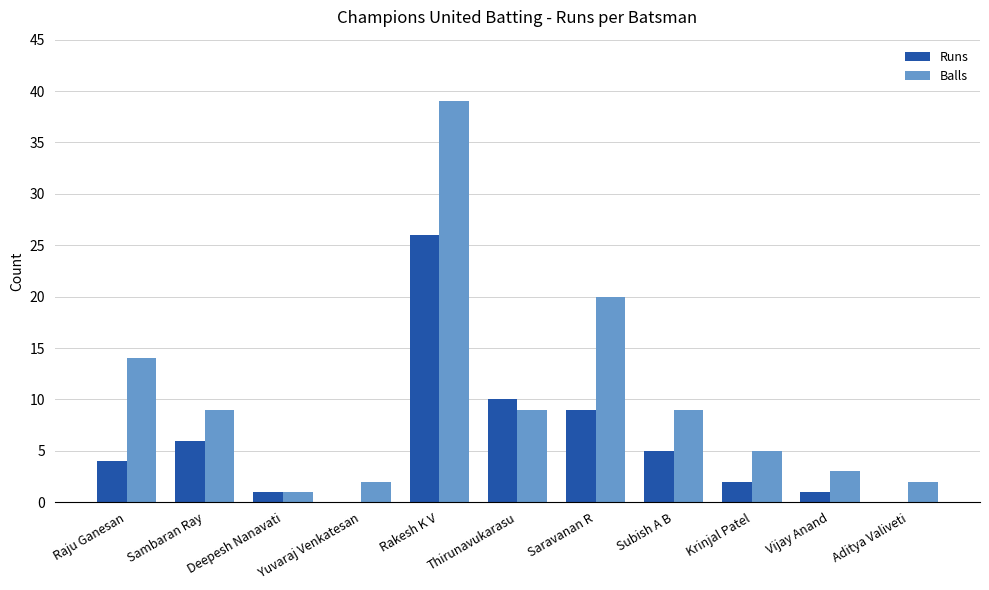

True or false: Balls has a value of 5 at Vijay Anand.

False